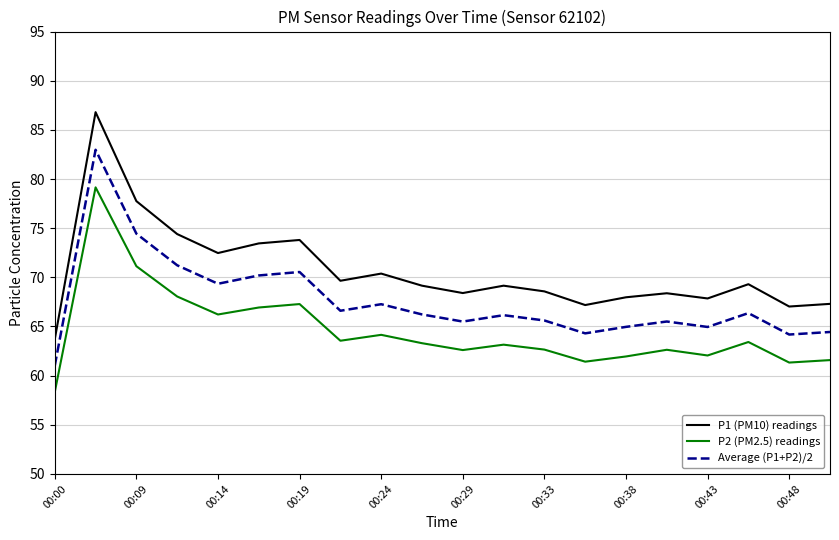

Rank the series by their maximum value, from highest to lowest.

P1 (PM10) readings, Average (P1+P2)/2, P2 (PM2.5) readings